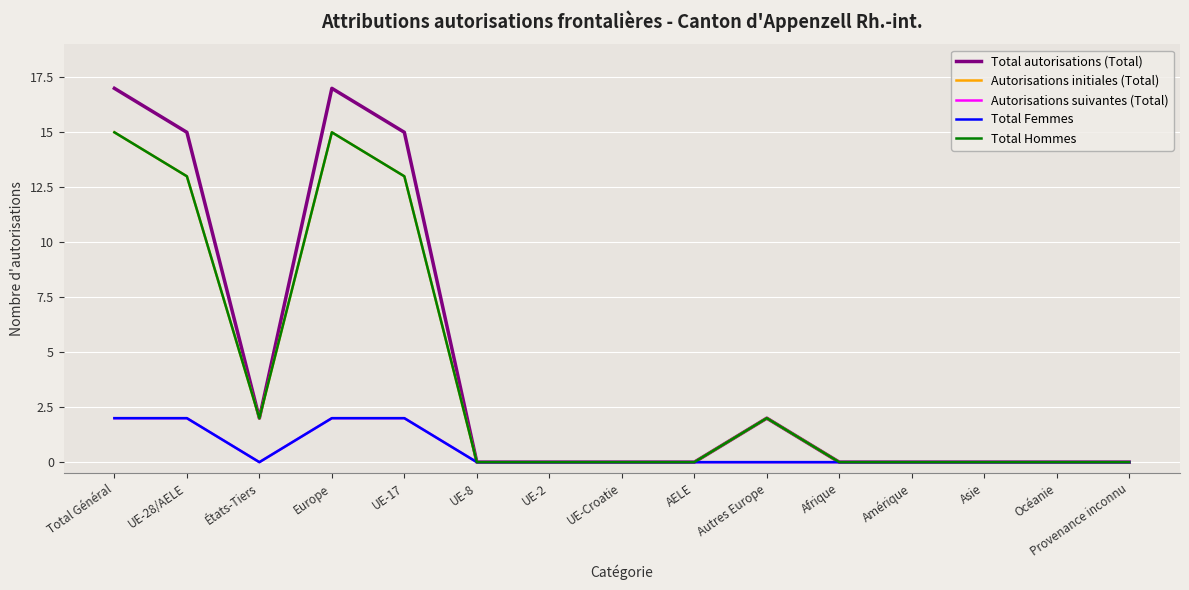

Does the chart have visible grid lines?

Yes